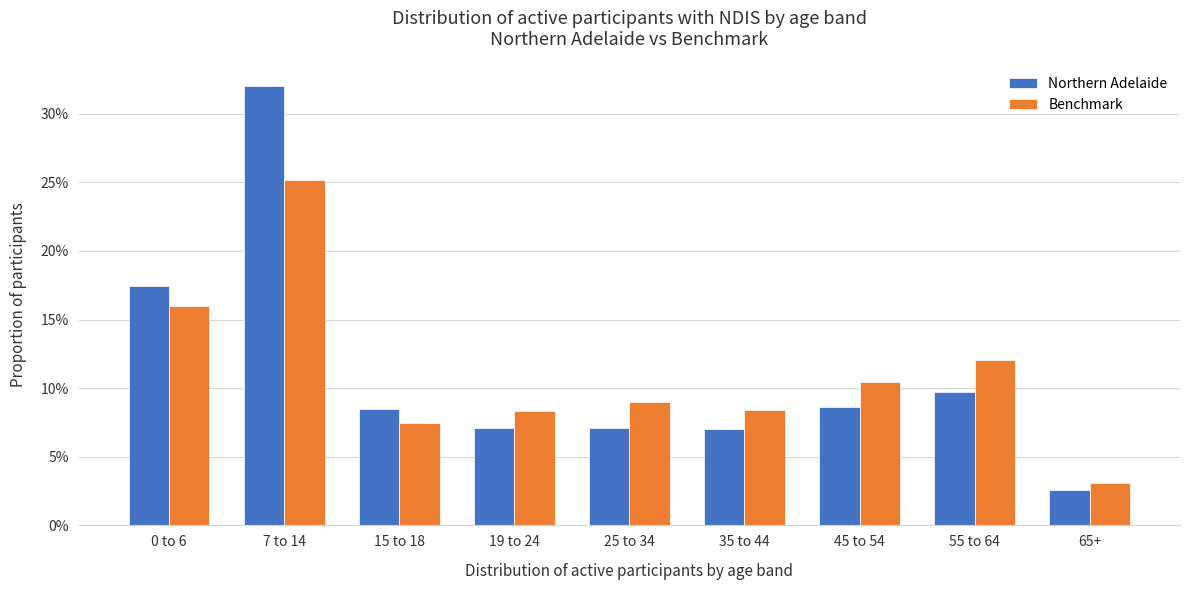

What are all the series names shown in the legend?

Northern Adelaide, Benchmark